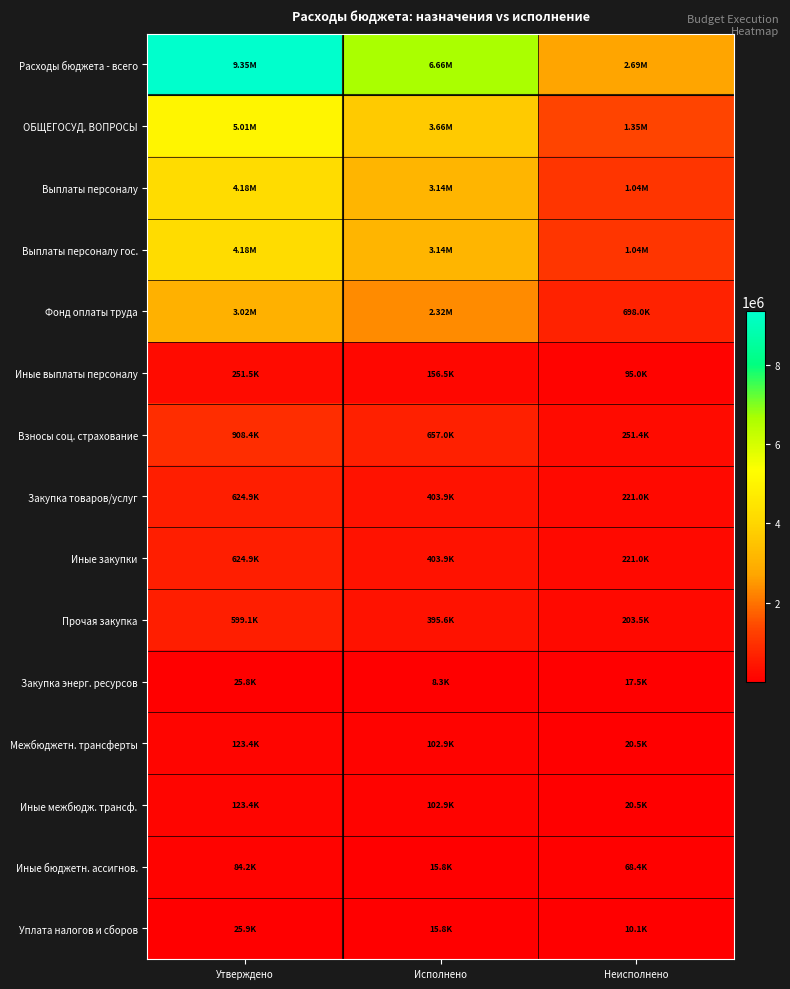

Reading left to right, transcribe all the data shown in this chart.

Расходы бюджета - всего: Утверждено=9348763.3	Исполнено=6657719.1	Неисполнено=2691044.2
ОБЩЕГОСУД. ВОПРОСЫ: Утверждено=5012920.0	Исполнено=3658565.3	Неисполнено=1354354.7
Выплаты персоналу: Утверждено=4180400.0	Исполнено=3135973.3	Неисполнено=1044426.7
Выплаты персоналу гос.: Утверждено=4180400.0	Исполнено=3135973.3	Неисполнено=1044426.7
Фонд оплаты труда: Утверждено=3020500.0	Исполнено=2322473.1	Неисполнено=698026.9
Иные выплаты персоналу: Утверждено=251500.0	Исполнено=156492.0	Неисполнено=95008.0
Взносы соц. страхование: Утверждено=908400.0	Исполнено=657008.2	Неисполнено=251391.8
Закупка товаров/услуг: Утверждено=624900.0	Исполнено=403894.0	Неисполнено=221006.0
Иные закупки: Утверждено=624900.0	Исполнено=403894.0	Неисполнено=221006.0
Прочая закупка: Утверждено=599100.0	Исполнено=395605.9	Неисполнено=203494.1
Закупка энерг. ресурсов: Утверждено=25800.0	Исполнено=8288.1	Неисполнено=17511.9
Межбюджетн. трансферты: Утверждено=123400.0	Исполнено=102860.0	Неисполнено=20540.0
Иные межбюдж. трансф.: Утверждено=123400.0	Исполнено=102860.0	Неисполнено=20540.0
Иные бюджетн. ассигнов.: Утверждено=84220.0	Исполнено=15838.0	Неисполнено=68382.0
Уплата налогов и сборов: Утверждено=25920.0	Исполнено=15838.0	Неисполнено=10082.0